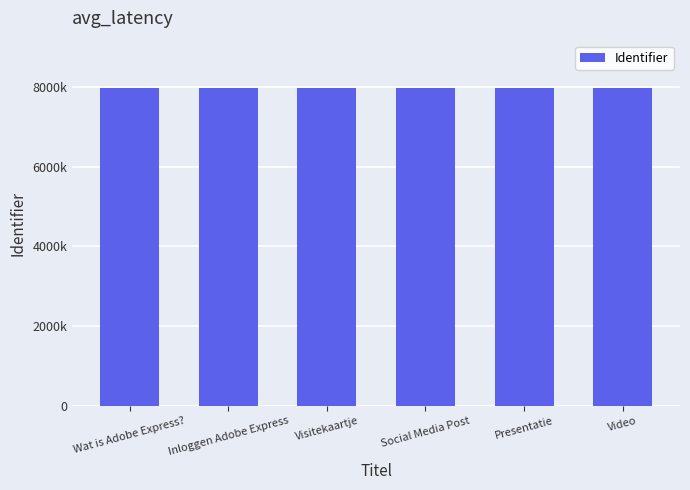

The chart shows a value of 7967035 at Social Media Post. True or false?

True